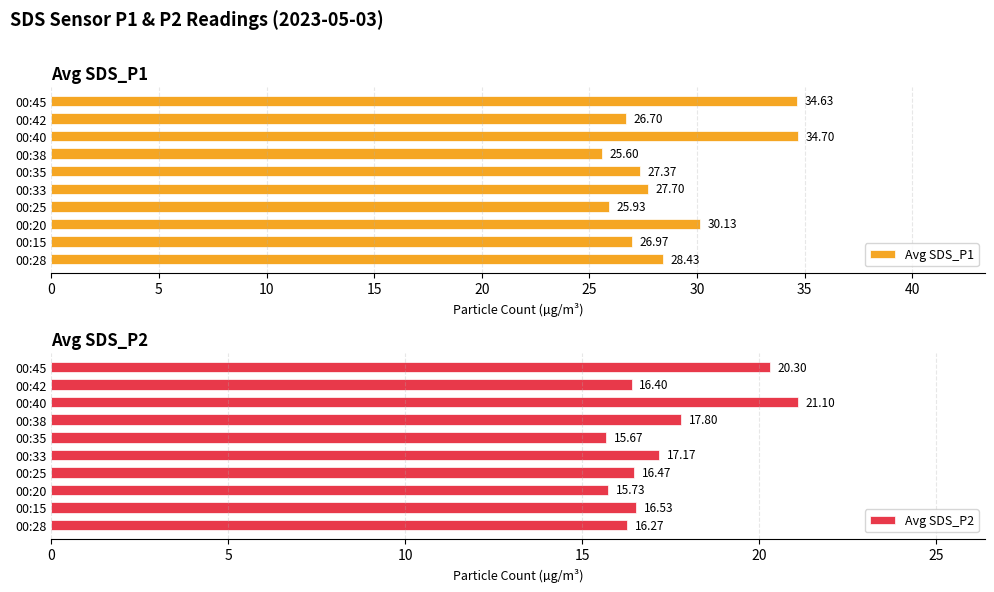

What is the difference between the maximum and minimum values in the Avg SDS_P2 series?

5.4